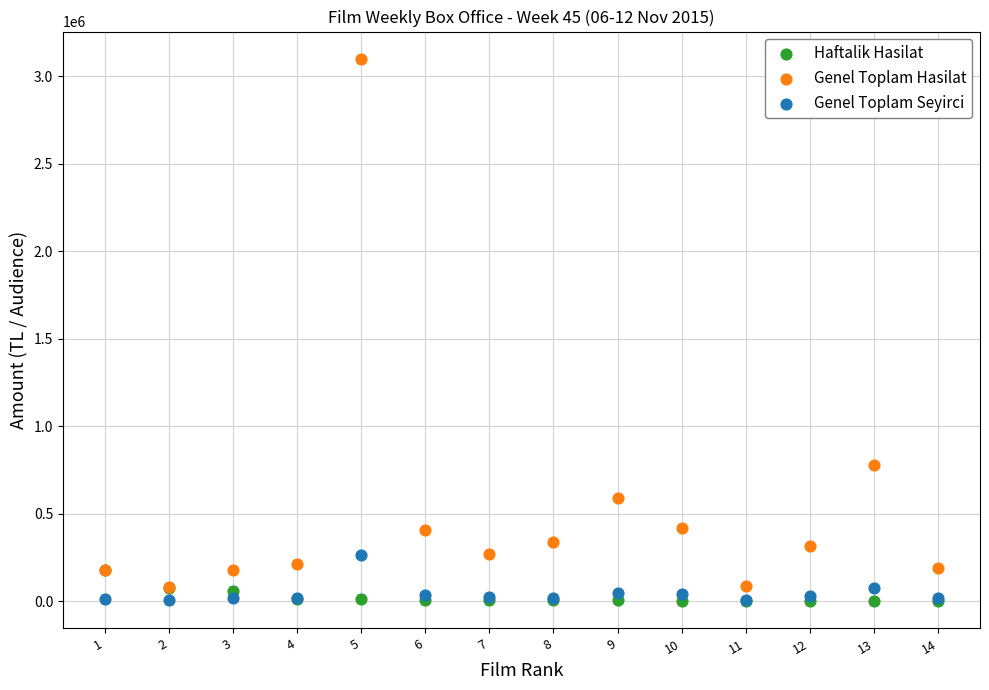

Which series reaches the maximum Y coordinate?

Genel Toplam Hasilat